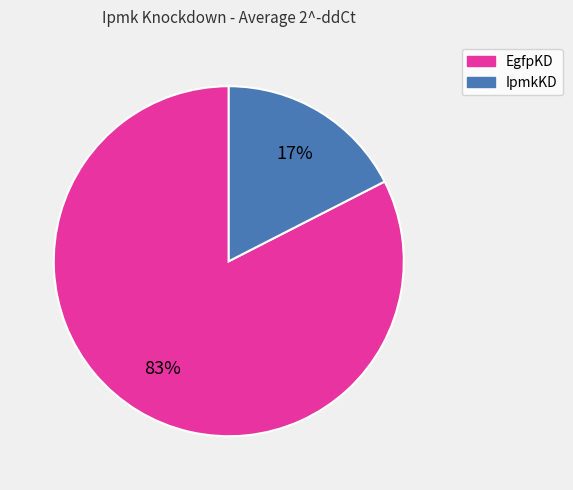

To the nearest percent, what is the combined percentage of EgfpKD and IpmkKD?

100%